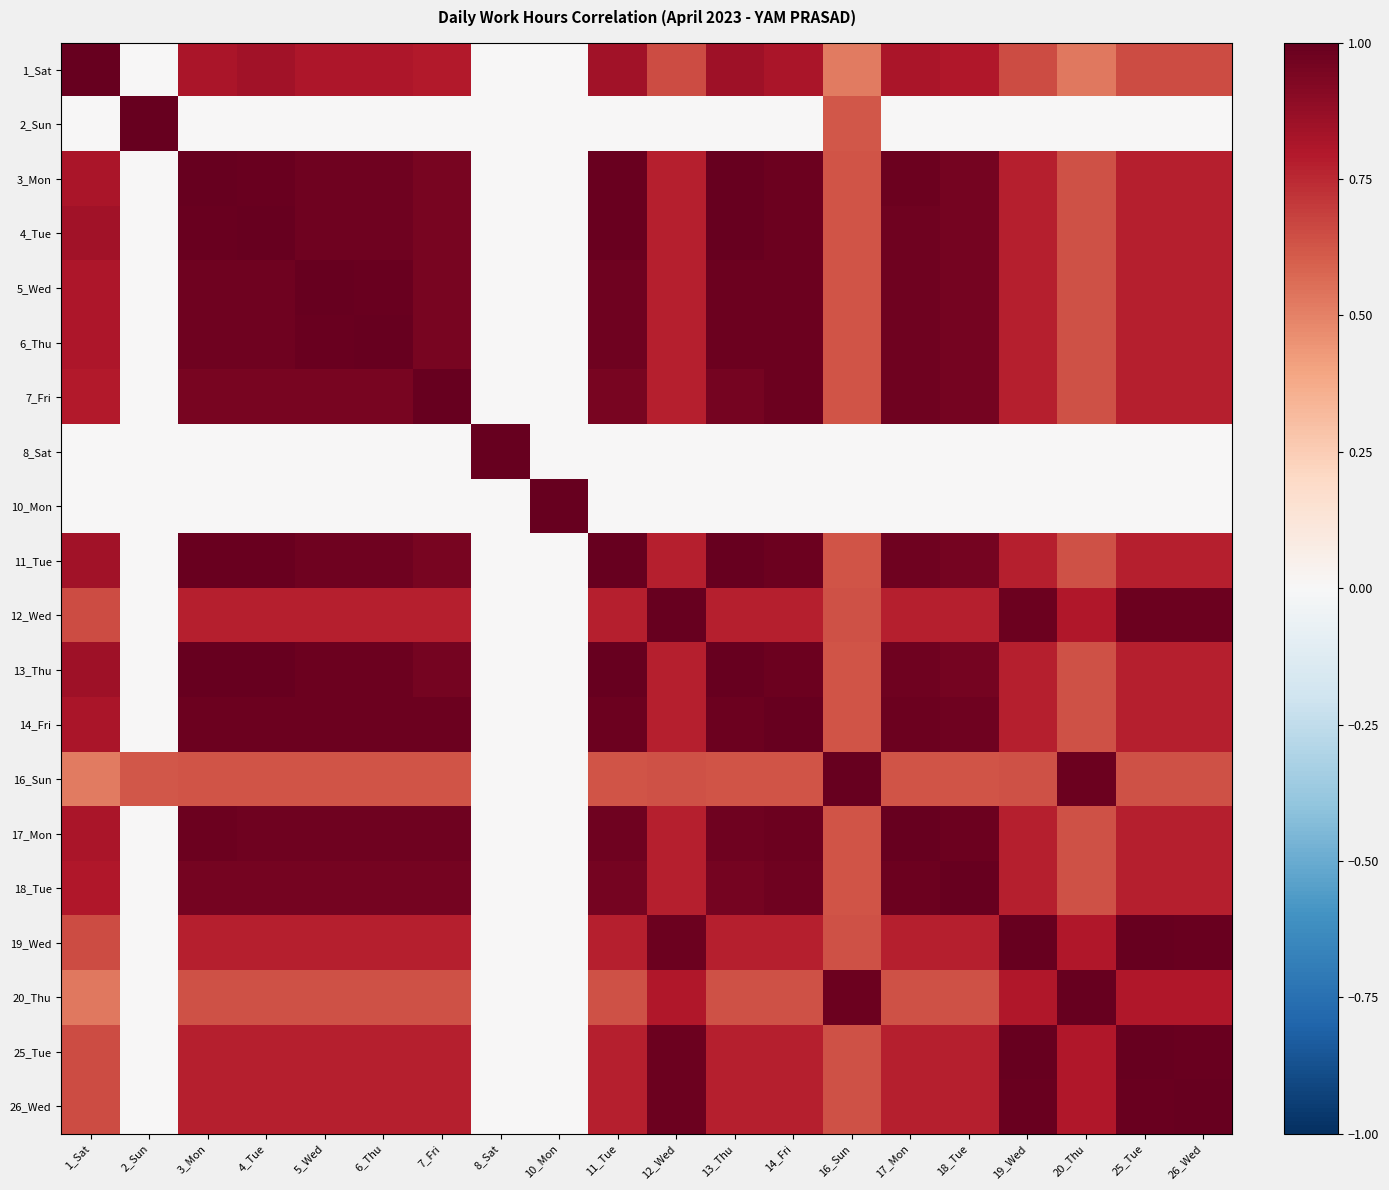

List the series in order of their peak value, lowest first.

1_Sat, 2_Sun, 3_Mon, 4_Tue, 5_Wed, 6_Thu, 7_Fri, 8_Sat, 10_Mon, 11_Tue, 12_Wed, 13_Thu, 14_Fri, 16_Sun, 17_Mon, 18_Tue, 19_Wed, 20_Thu, 25_Tue, 26_Wed